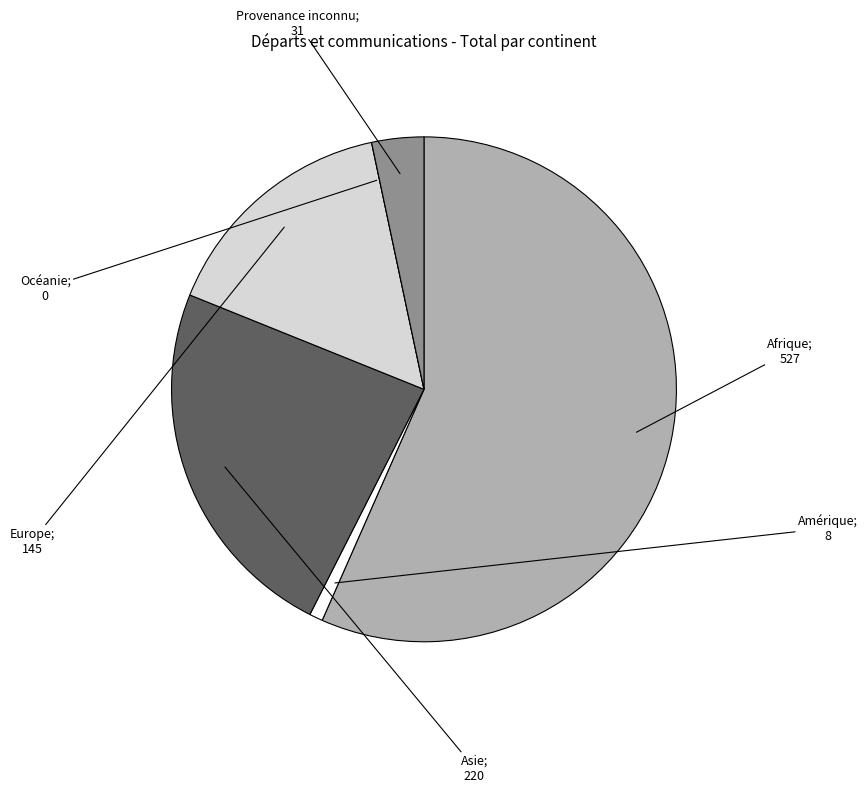

Is there any slice that represents more than half of the pie?

Yes